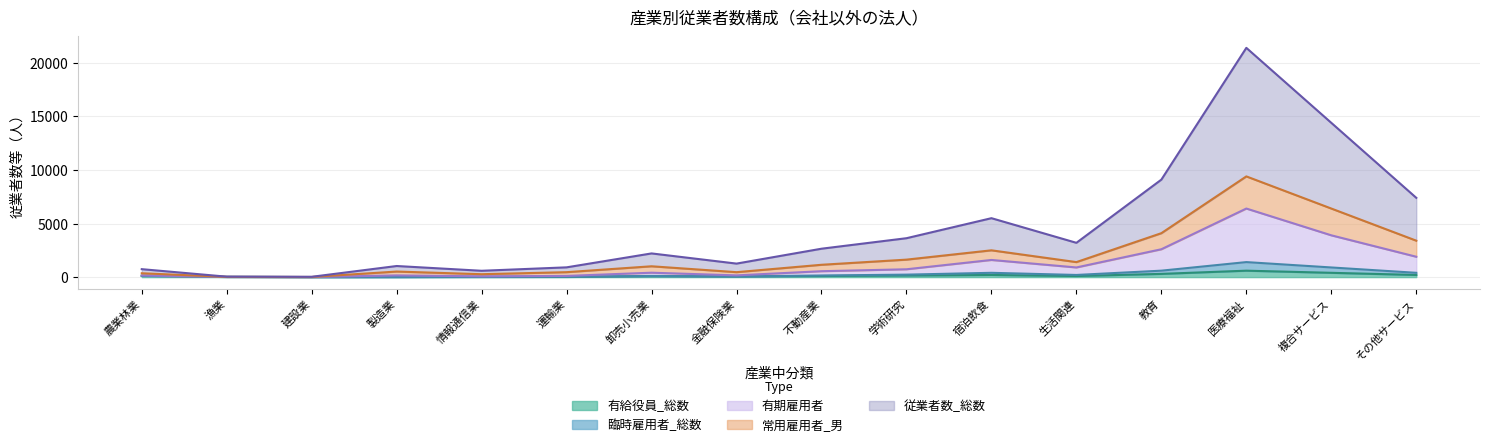

In 臨時雇用者_総数, how many points are higher than both neighbors (excluding endpoints)?

3